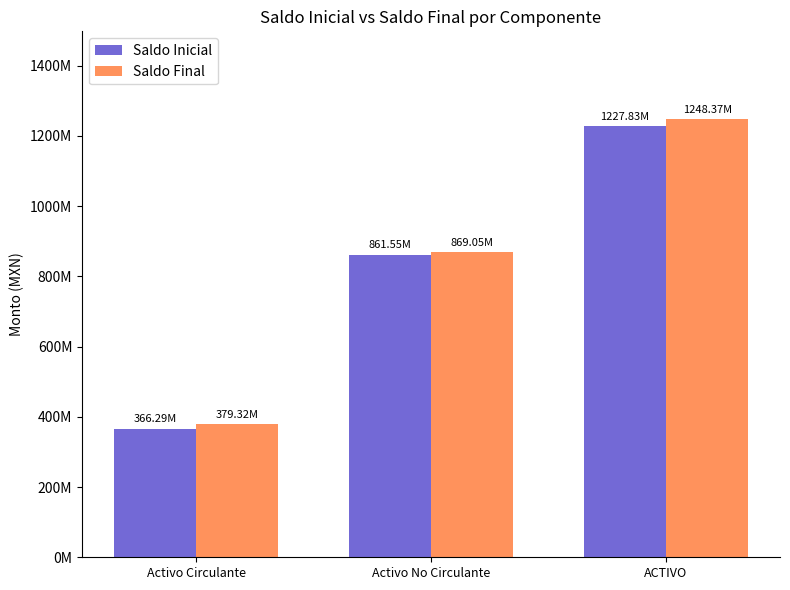

Does the chart contain stacked bars?

No